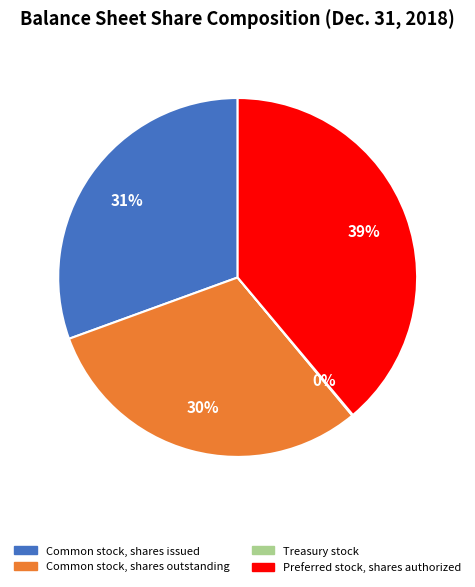

To the nearest percent, what is the average slice percentage?

25%